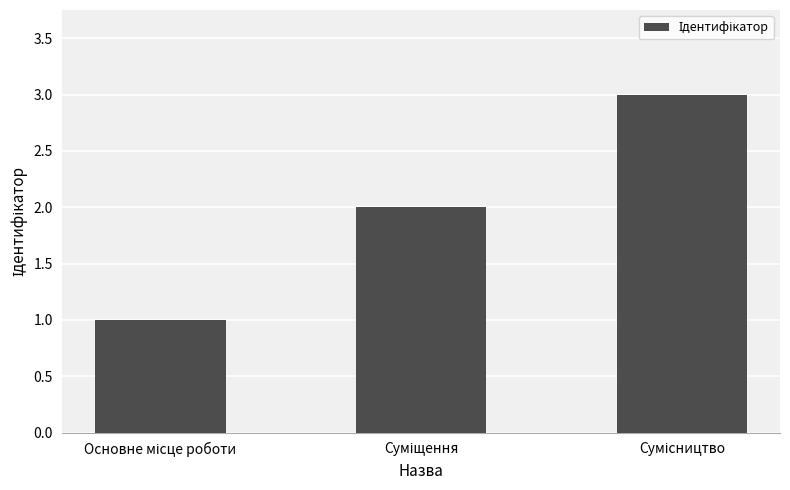

What is the maximum value shown in the chart?

3